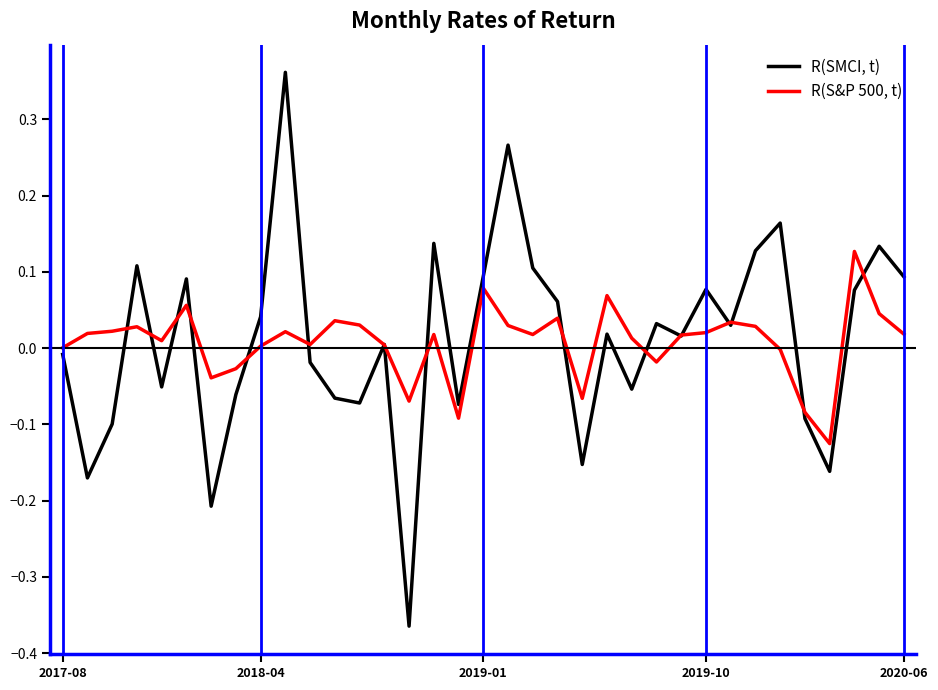

Does the chart display data point markers on the line(s)?

No